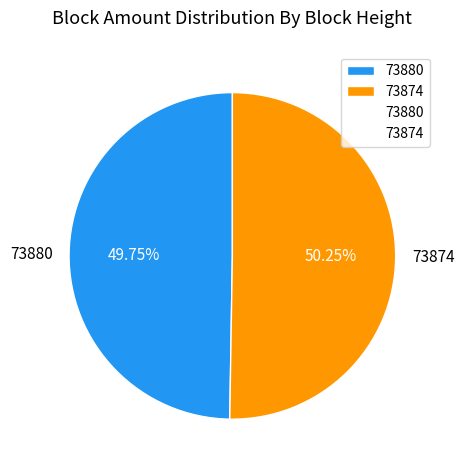

Which slice represents more than half of the pie?

73874